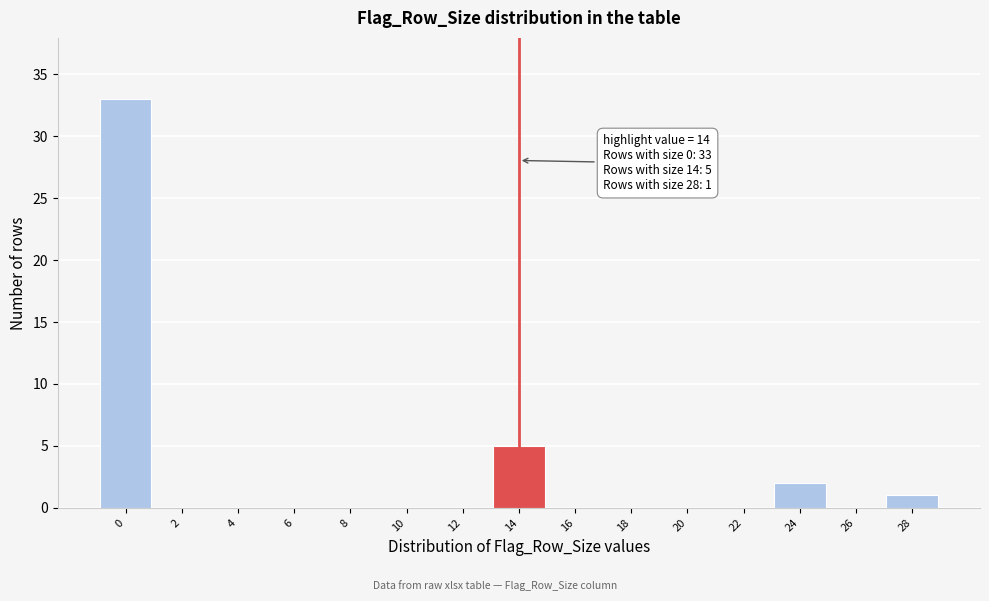

Over which range of the x-axis is the bar tallest?

-1 to 1